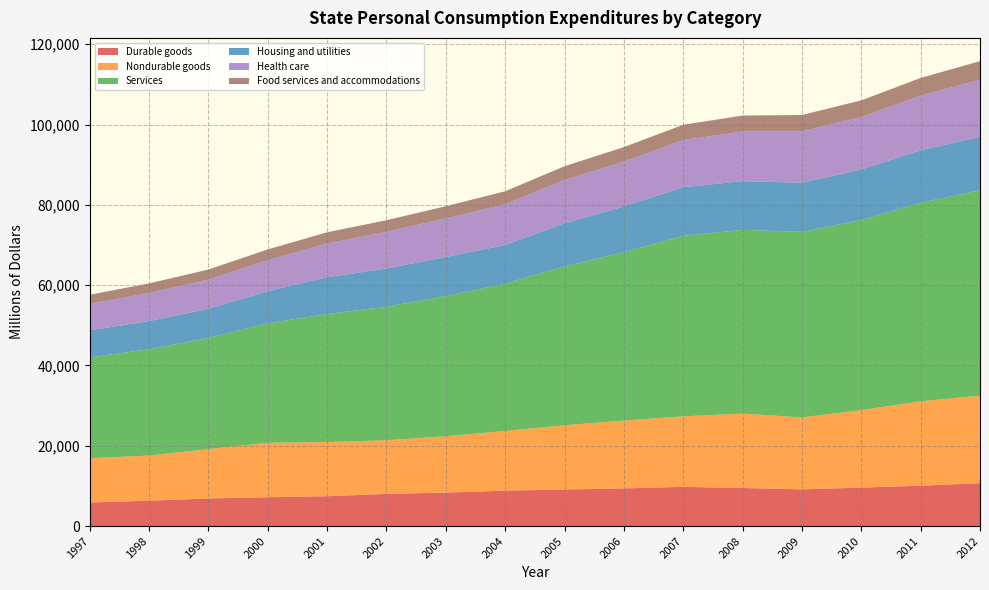

Reading left to right, transcribe all the data shown in this chart.

Durable goods: 1997=5865	1998=6320	1999=6875	2000=7179	2001=7432	2002=8010	2003=8339	2004=8815	2005=9108	2006=9379	2007=9769	2008=9485	2009=9147	2010=9578	2011=10056	2012=10678
Nondurable goods: 1997=11030	1998=11236	1999=12294	2000=13568	2001=13489	2002=13358	2003=14030	2004=14873	2005=15993	2006=16893	2007=17556	2008=18526	2009=17913	2010=19294	2011=21025	2012=21803
Services: 1997=25127	1998=26491	1999=27695	2000=29774	2001=31897	2002=33241	2003=34940	2004=36684	2005=39578	2006=41952	2007=44967	2008=45773	2009=46217	2010=47368	2011=49466	2012=51175
Housing and utilities: 1997=6720	1998=7012	1999=7260	2000=7972	2001=9148	2002=9537	2003=9697	2004=9630	2005=10736	2006=11372	2007=12106	2008=12119	2009=12241	2010=12570	2011=13060	2012=13270
Health care: 1997=6573	1998=6984	1999=7265	2000=7741	2001=8427	2002=9129	2003=9628	2004=10167	2005=10791	2006=11157	2007=11746	2008=12376	2009=12807	2010=13085	2011=13619	2012=14238
Food services and accommodations: 1997=2289	1998=2393	1999=2501	2000=2665	2001=2772	2002=2901	2003=3028	2004=3218	2005=3416	2006=3633	2007=3804	2008=3972	2009=4053	2010=4141	2011=4386	2012=4638